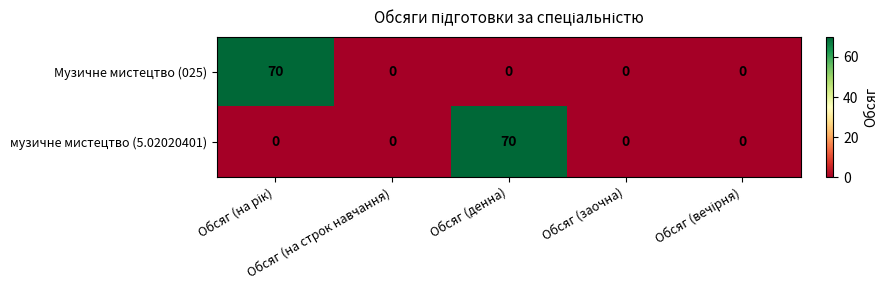

What is the sum of all Музичне мистецтво (025) values?

70